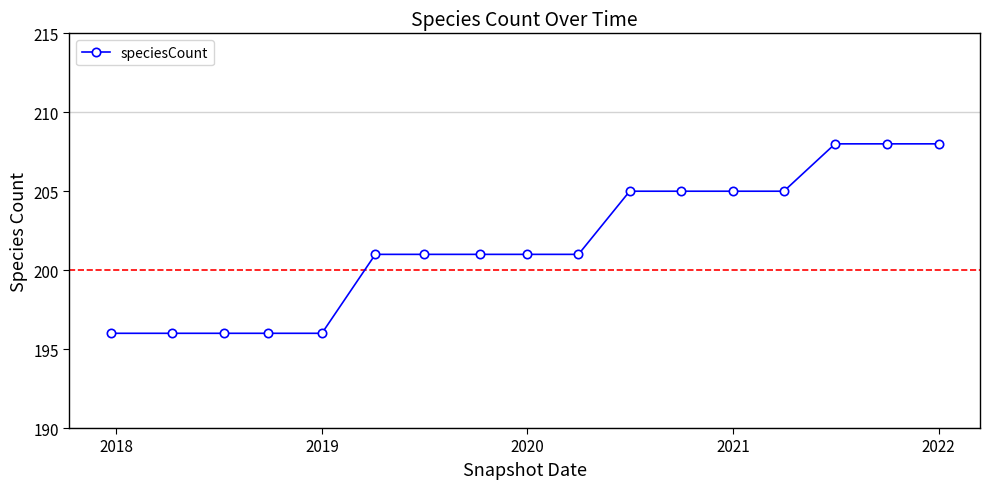

Reading left to right, transcribe all the data shown in this chart.

196	196	196	196	196	201	201	201	201	201	205	205	205	205	208	208	208